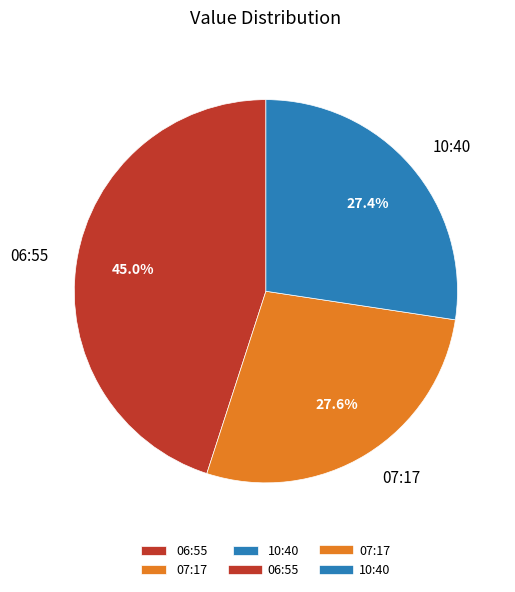

What is the largest slice in the pie chart?

06:55